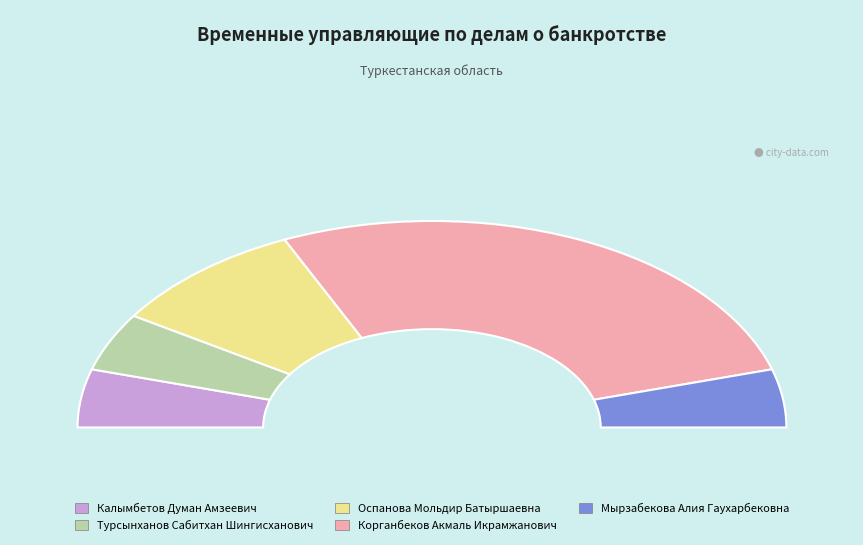

Count the number of slices in the pie.

5